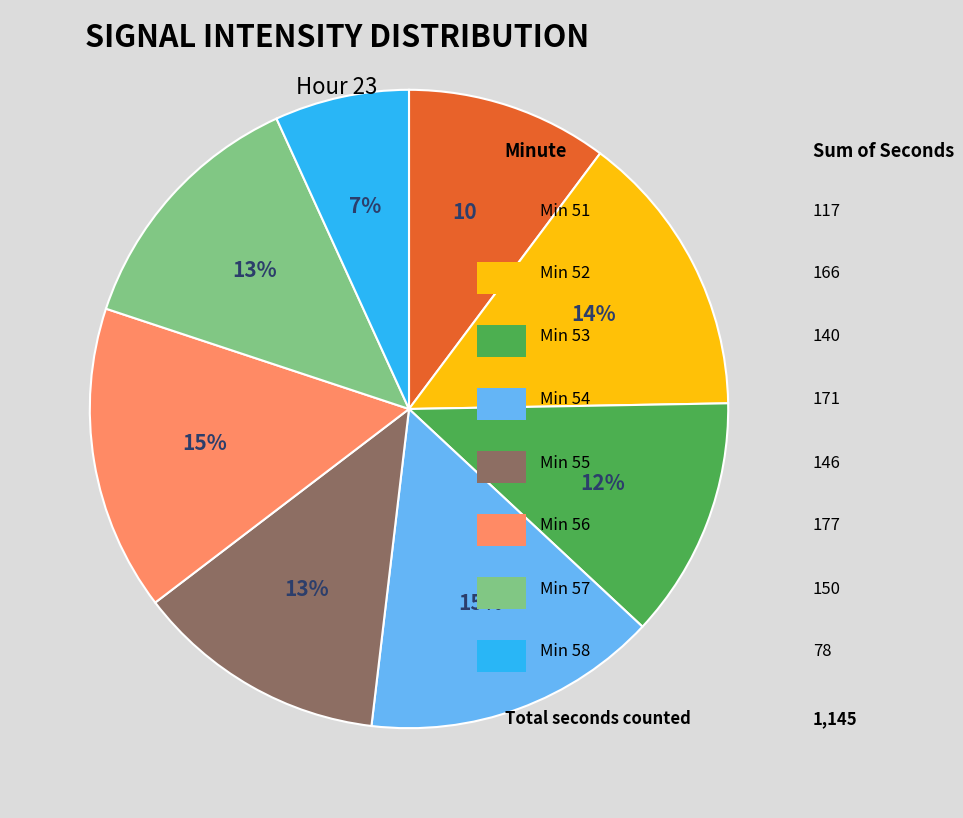

Is there any slice that represents more than half of the pie?

No